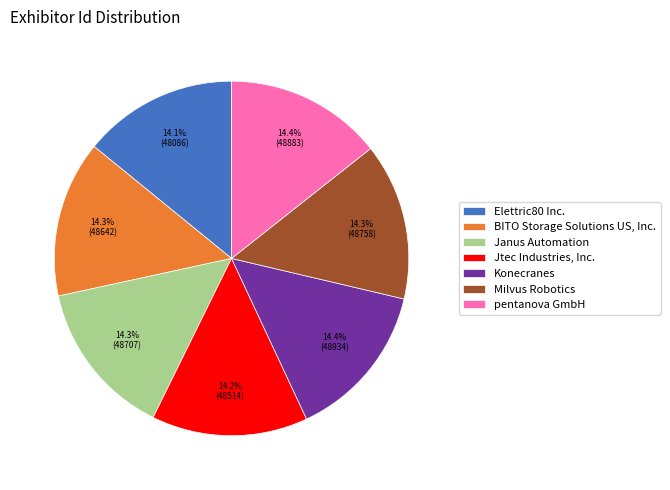

True or false: pentanova GmbH accounts for 14% of the total.

True